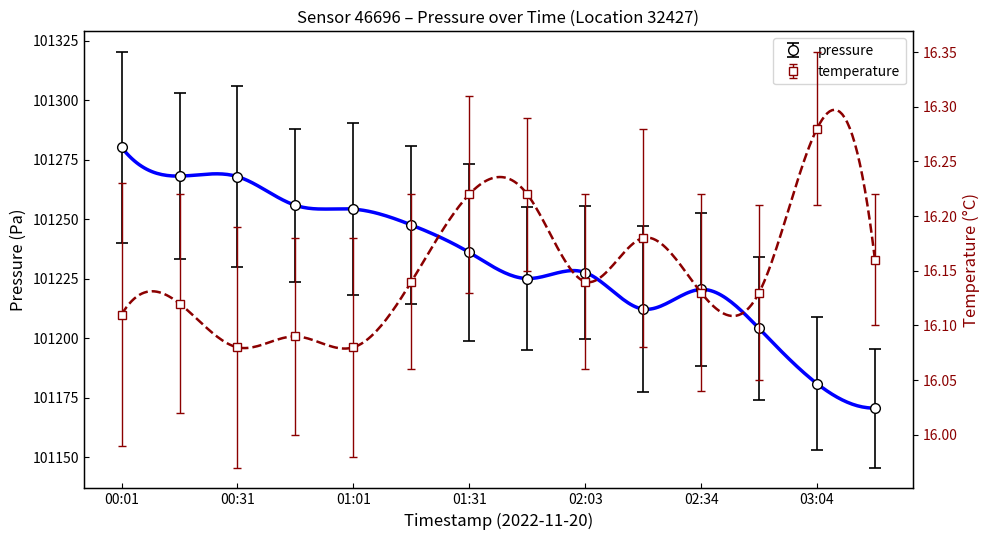

Which series has the widest spread of values?

pressure